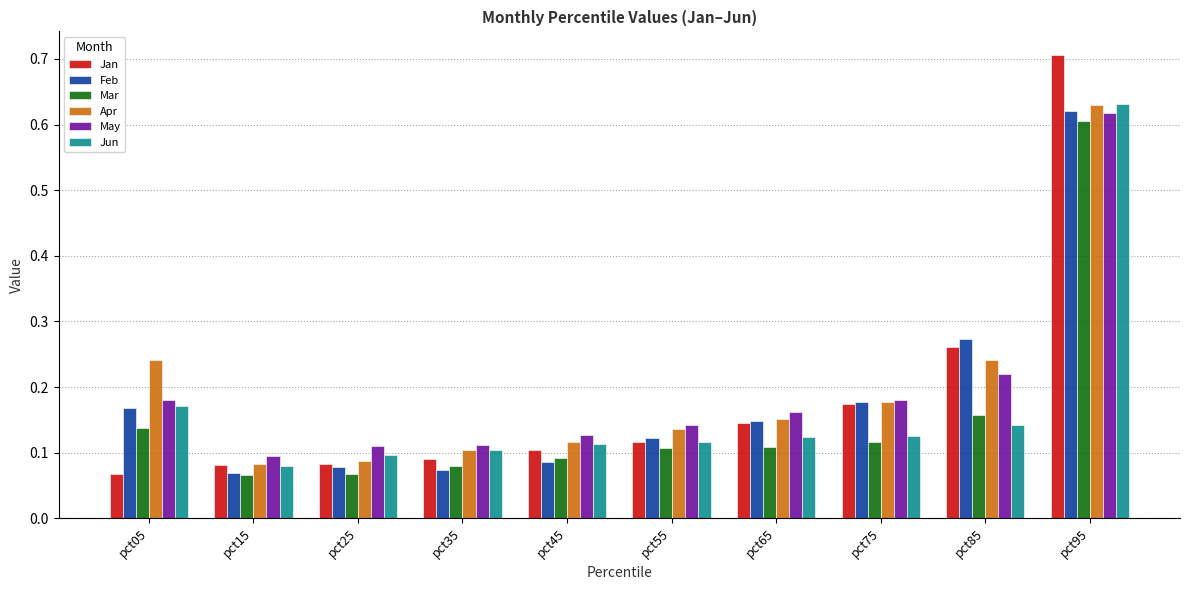

At which label does Jan reach its minimum?

pct05